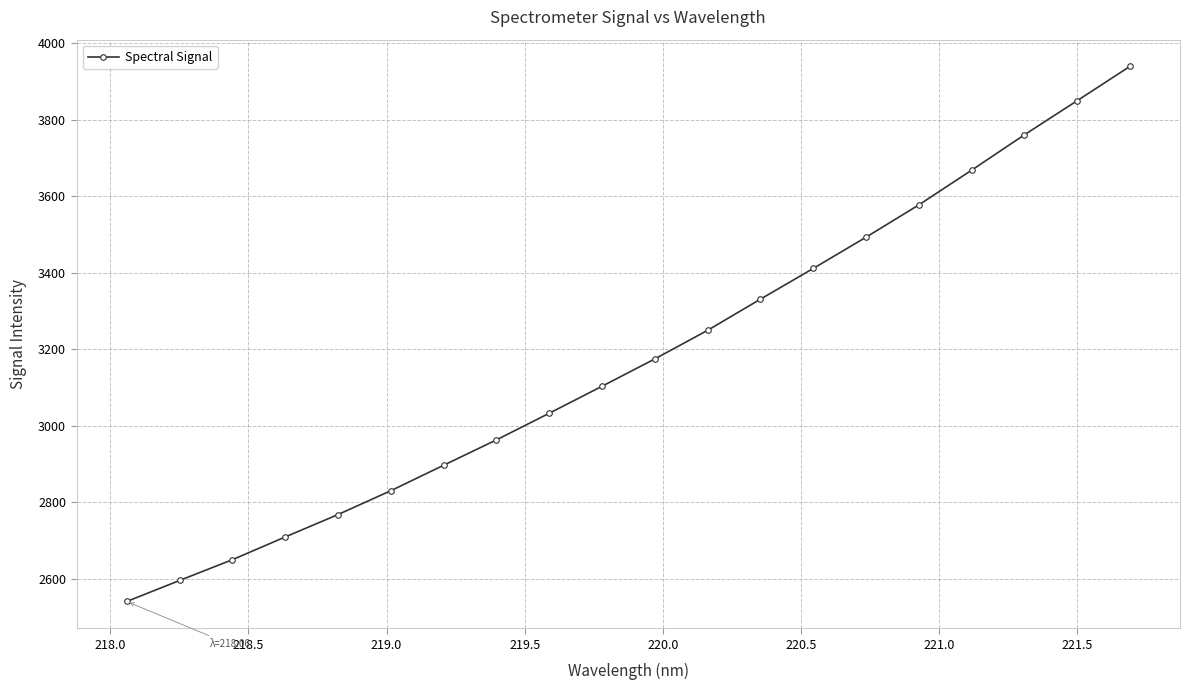

True or false: the data has more than 1 interior local peaks.

False